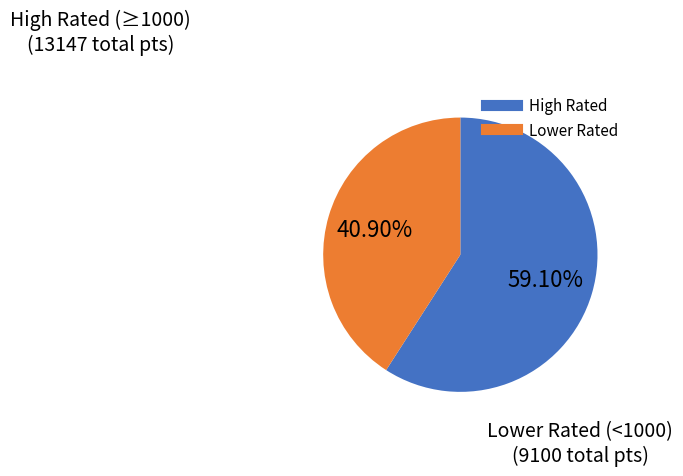

To the nearest percent, what is the difference between the largest and smallest slice percentages?

18%